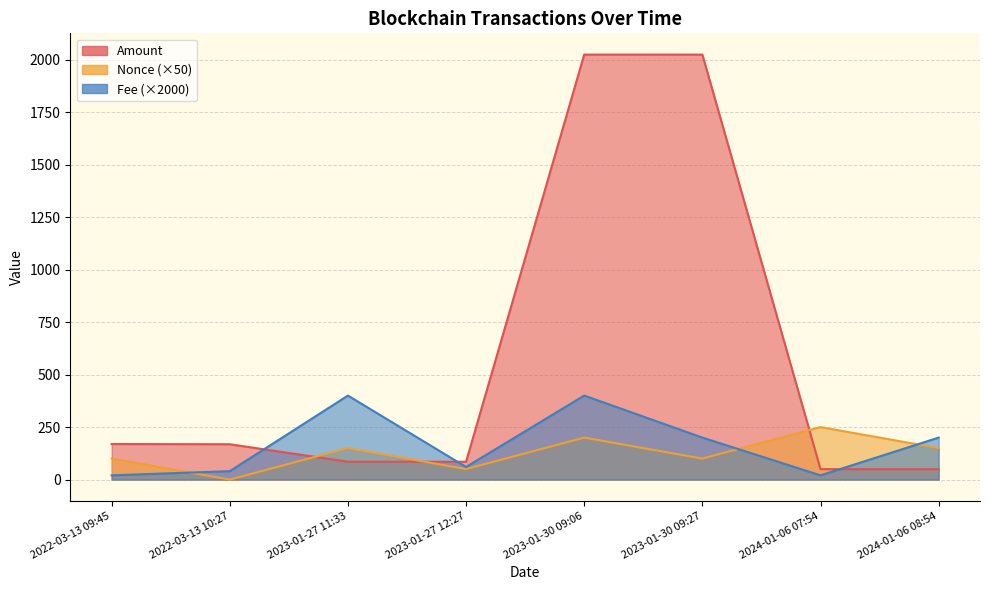

At how many categories does at least one series exceed 1980?

2